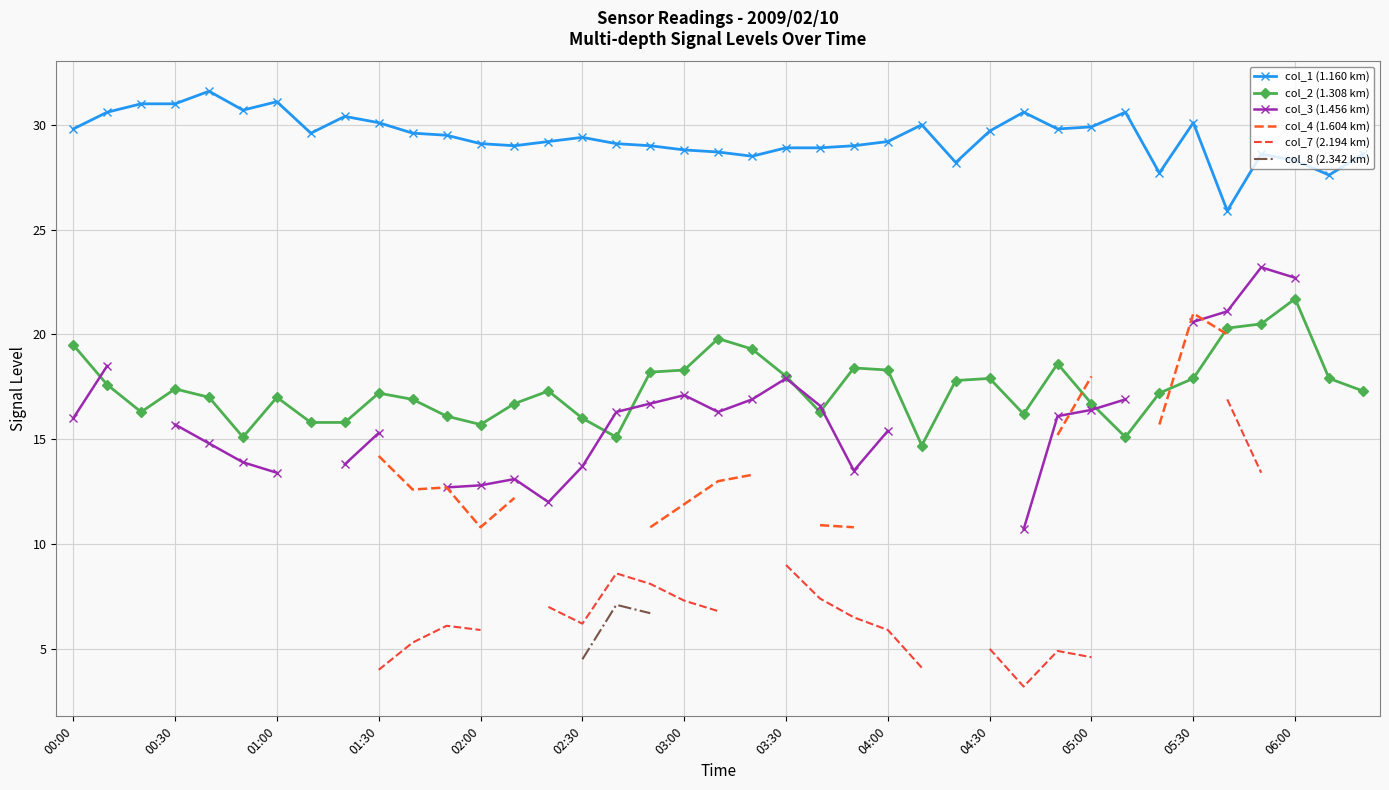

True or false: col_2 (1.308 km) has more than 2 points higher than both neighbors.

True